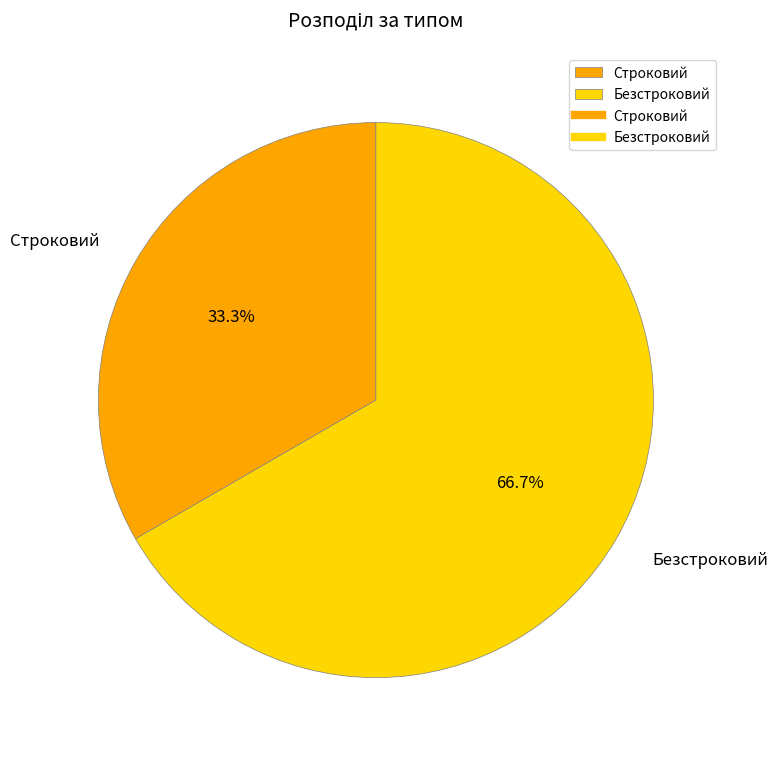

What percentage is NOT represented by Строковий?

66.7%